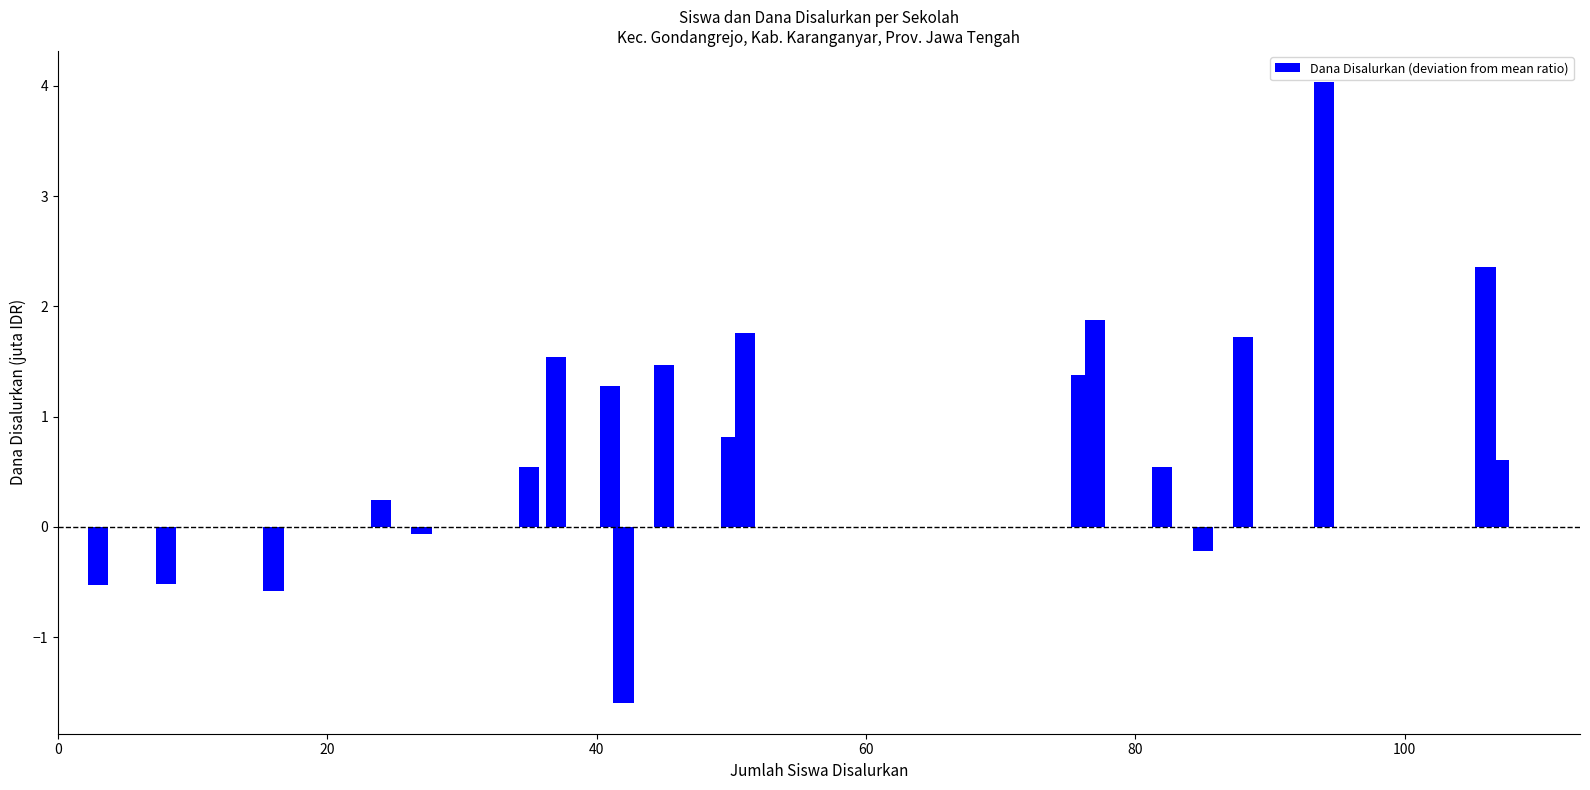

Reading left to right, extract all data points from this chart.

-0.5	-0.5	-0.6	0.2	-0.1	0.5	1.5	1.3	-1.6	1.5	0.8	1.8	1.4	1.9	0.5	-0.2	1.7	4.0	2.4	0.6